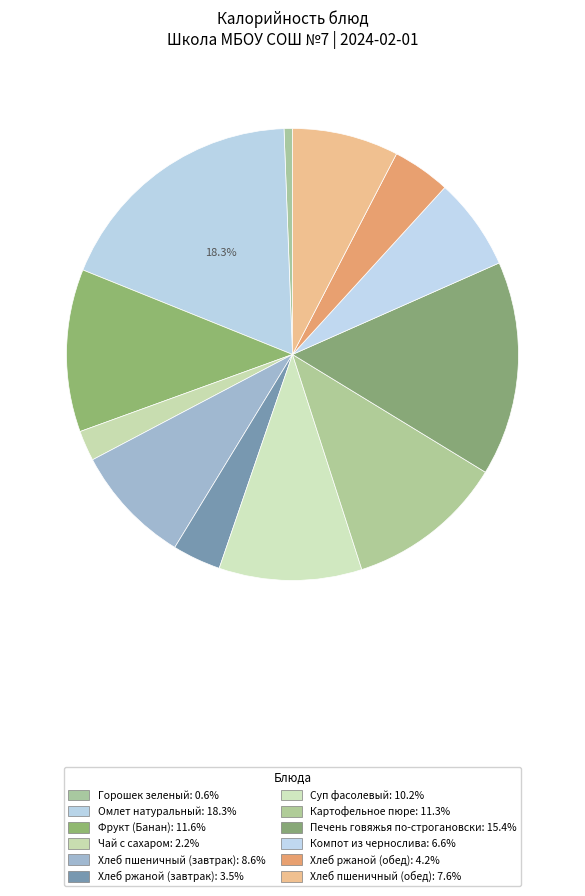

Count the number of slices in the pie.

12